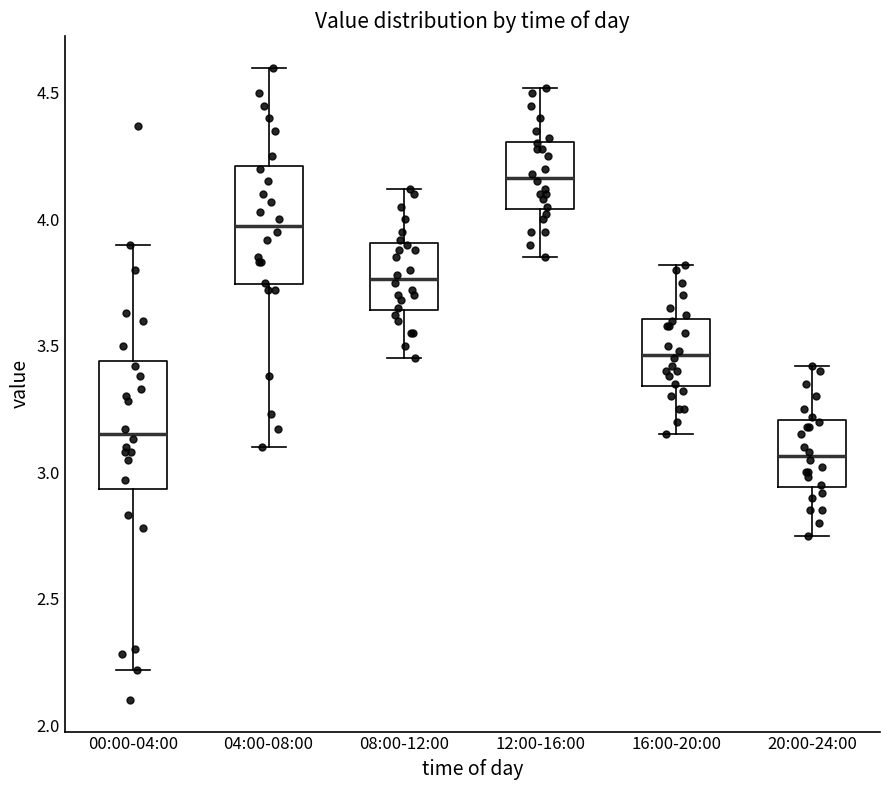

Reading left to right, read every box against the y-axis: the position of its median line, the range the box covers, and the ends of its whiskers. The values are not printed on the chart, so give them approximately, as read against the axis.

00:00-04:00: median 3.15, box 2.95 to 3.45, whiskers 2.20 to 3.90
04:00-08:00: median 4.00, box 3.75 to 4.20, whiskers 3.10 to 4.60
08:00-12:00: median 3.75, box 3.65 to 3.90, whiskers 3.45 to 4.10
12:00-16:00: median 4.15, box 4.05 to 4.30, whiskers 3.85 to 4.50
16:00-20:00: median 3.45, box 3.35 to 3.60, whiskers 3.15 to 3.80
20:00-24:00: median 3.05, box 2.95 to 3.20, whiskers 2.75 to 3.40